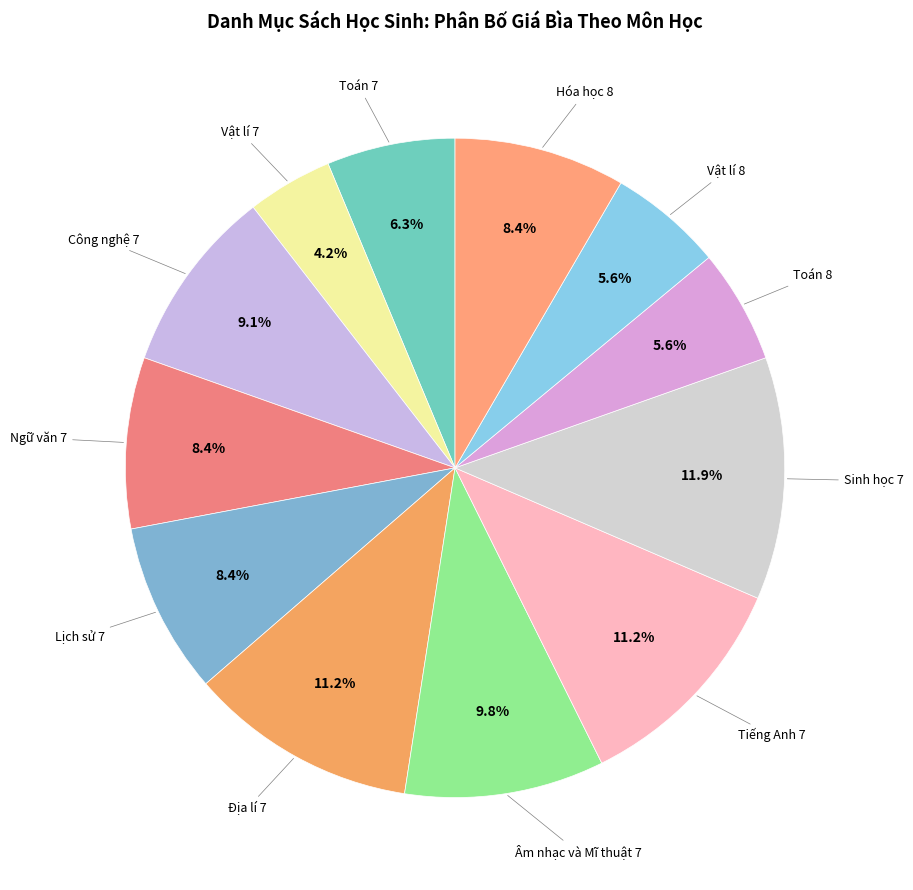

Is there a majority slice in this chart?

No